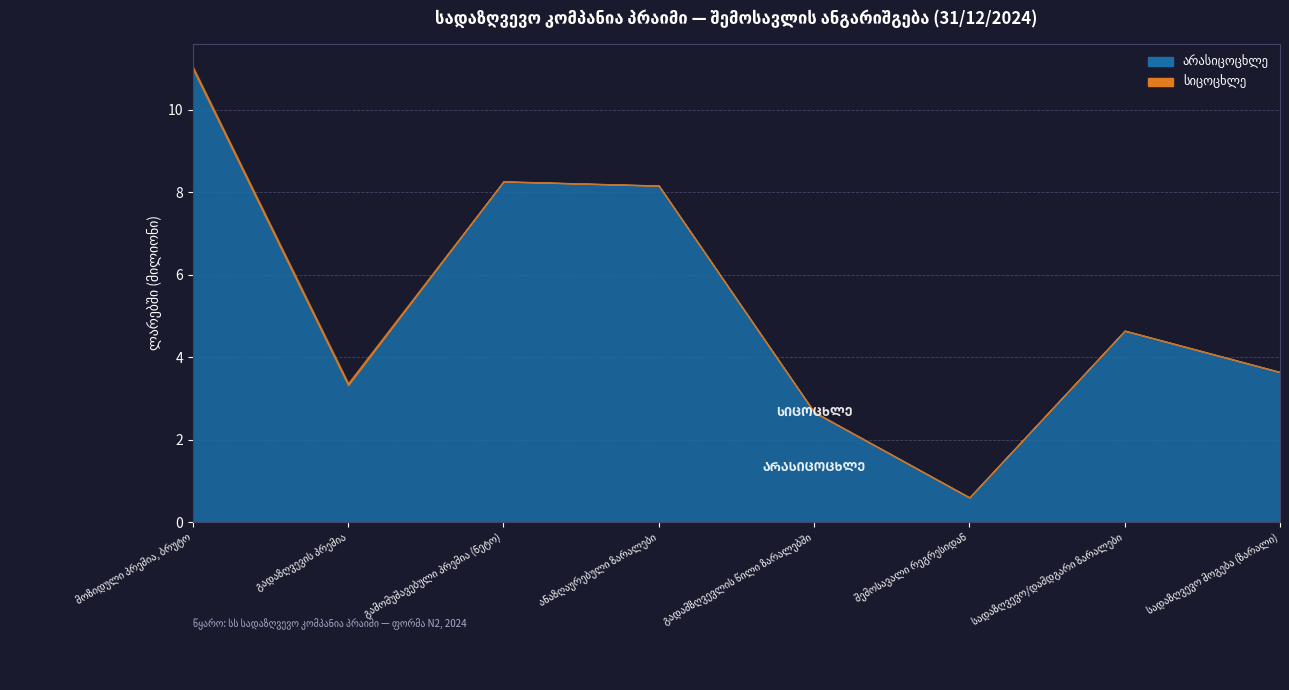

Which series changed the most between გადამზღვევლის წილი ზარალებში and სადაზღვევო მოგება (ზარალი)?

არასიცოცხლე